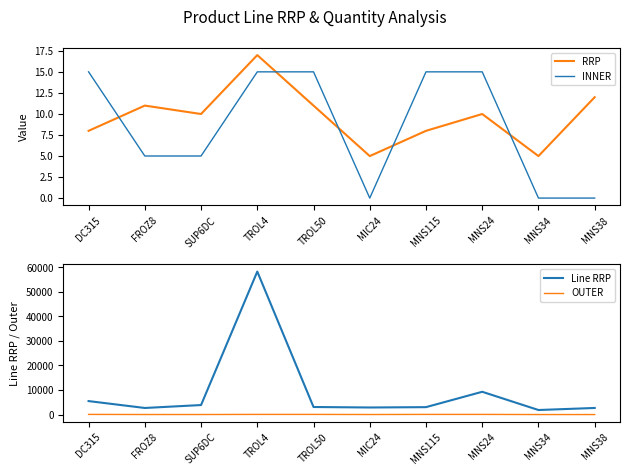

What is the difference between the highest and lowest values at TROL4?

58260.7